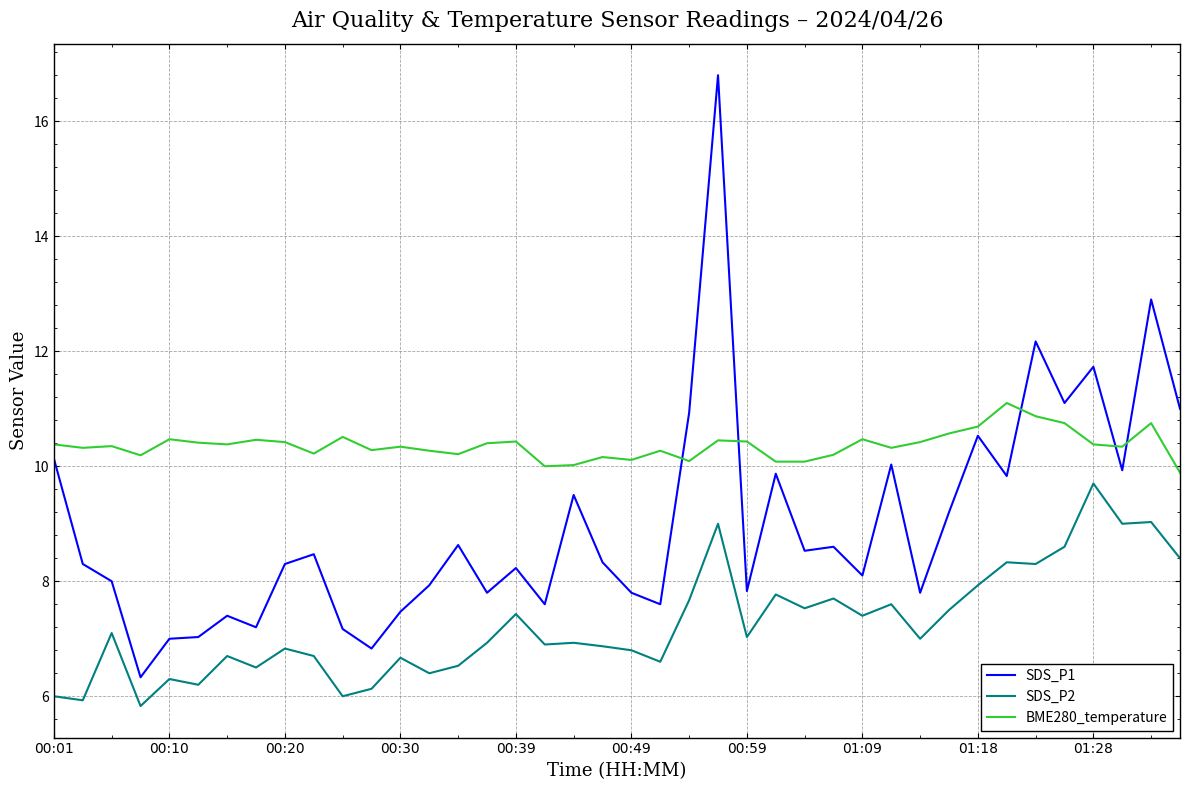

At how many categories does at least one series exceed 15?

1